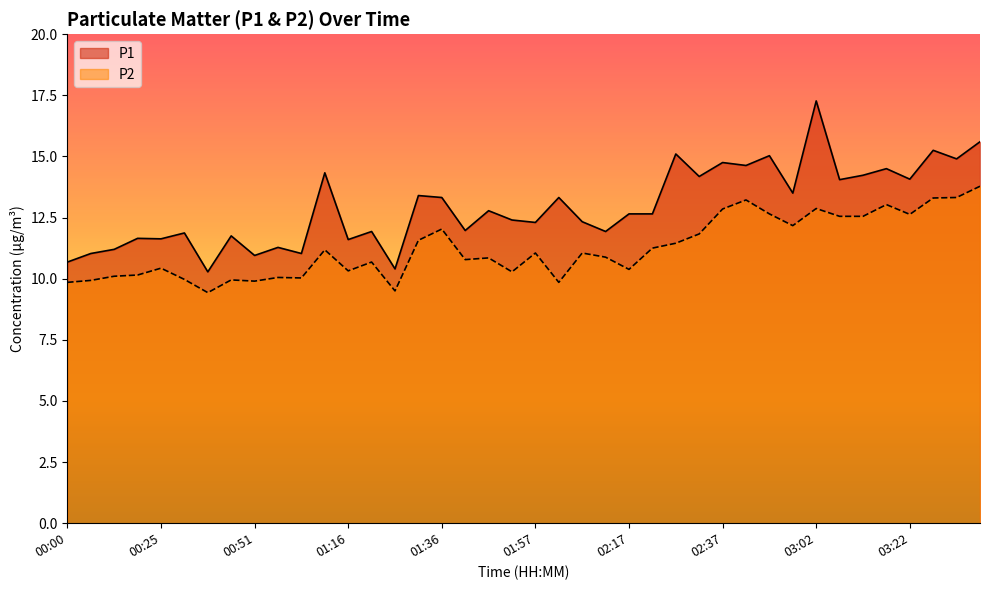

Reading left to right, transcribe all the data shown in this chart.

P1: 00:00=10.7	00:05=11.0	00:10=11.2	00:20=11.7	00:25=11.6	00:30=11.9	00:35=10.3	00:41=11.8	00:51=10.9	01:01=11.3	01:06=11.0	01:11=14.3	01:16=11.6	01:21=11.9	01:26=10.4	01:31=13.4	01:36=13.3	01:42=12.0	01:47=12.8	01:52=12.4	01:57=12.3	02:02=13.3	02:07=12.3	02:12=11.9	02:17=12.7	02:22=12.7	02:27=15.1	02:32=14.2	02:37=14.8	02:42=14.6	02:47=15.0	02:52=13.5	03:02=17.3	03:07=14.1	03:12=14.2	03:17=14.5	03:22=14.1	03:27=15.2	03:32=14.9	03:37=15.6
P2: 00:00=9.8	00:05=9.9	00:10=10.1	00:20=10.2	00:25=10.4	00:30=10.0	00:35=9.4	00:41=9.9	00:51=9.9	01:01=10.1	01:06=10.0	01:11=11.2	01:16=10.3	01:21=10.7	01:26=9.5	01:31=11.6	01:36=12.0	01:42=10.8	01:47=10.8	01:52=10.3	01:57=11.1	02:02=9.8	02:07=11.1	02:12=10.9	02:17=10.4	02:22=11.2	02:27=11.4	02:32=11.8	02:37=12.8	02:42=13.2	02:47=12.7	02:52=12.2	03:02=12.9	03:07=12.6	03:12=12.6	03:17=13.0	03:22=12.6	03:27=13.3	03:32=13.3	03:37=13.8